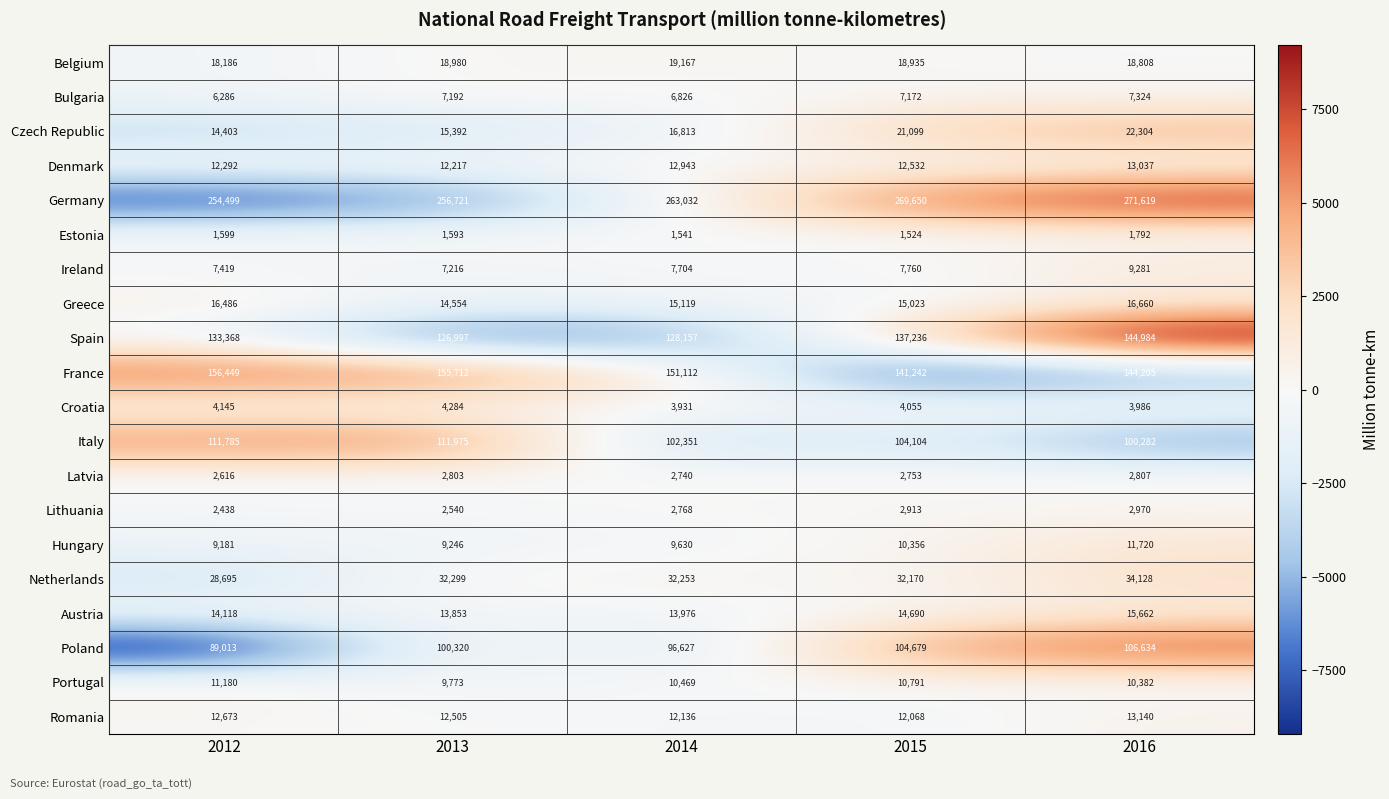

True or false: Spain has a value of 137236 at 2015.

True